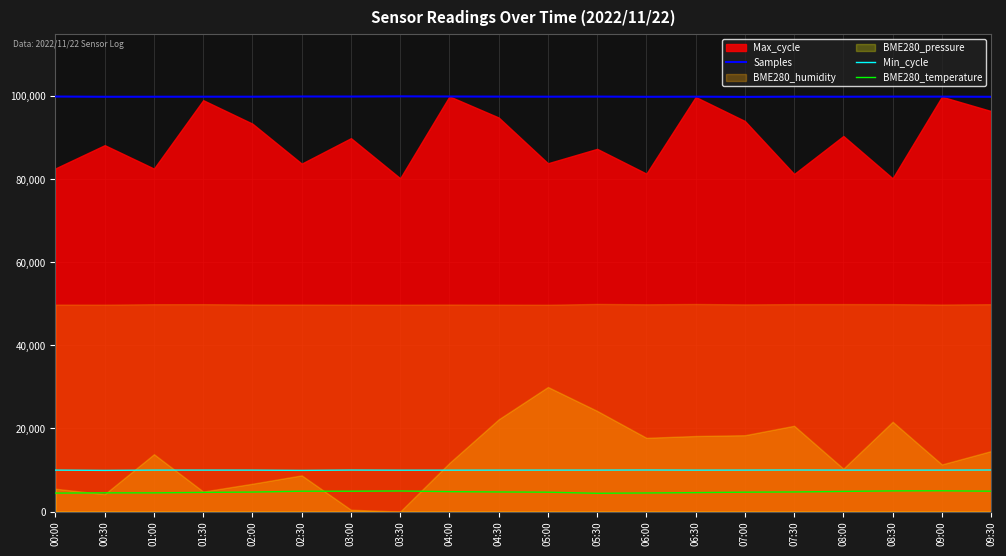

True or false: BME280_temperature and Min_cycle intersect in this chart.

False